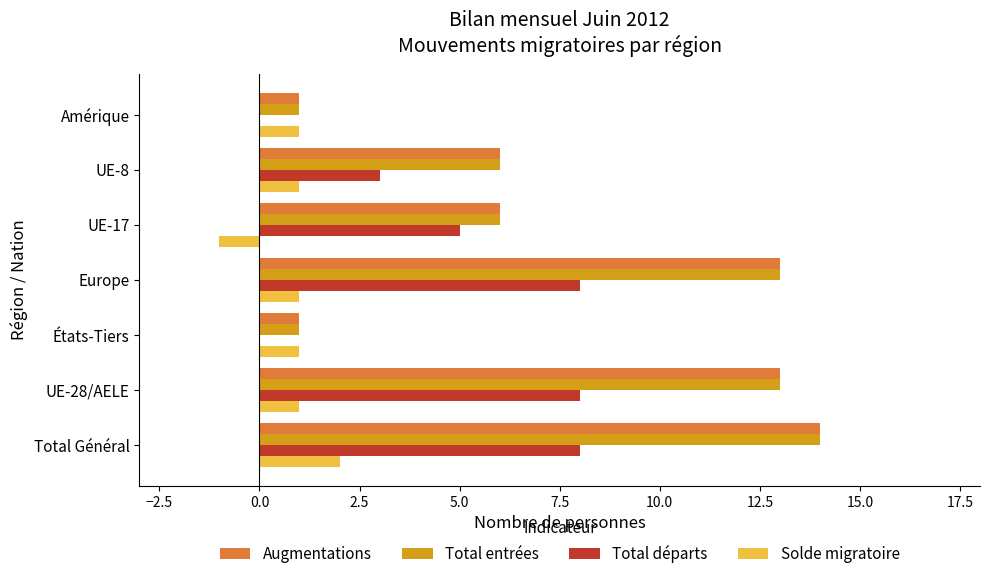

Read the Total départs value at UE-8.

3